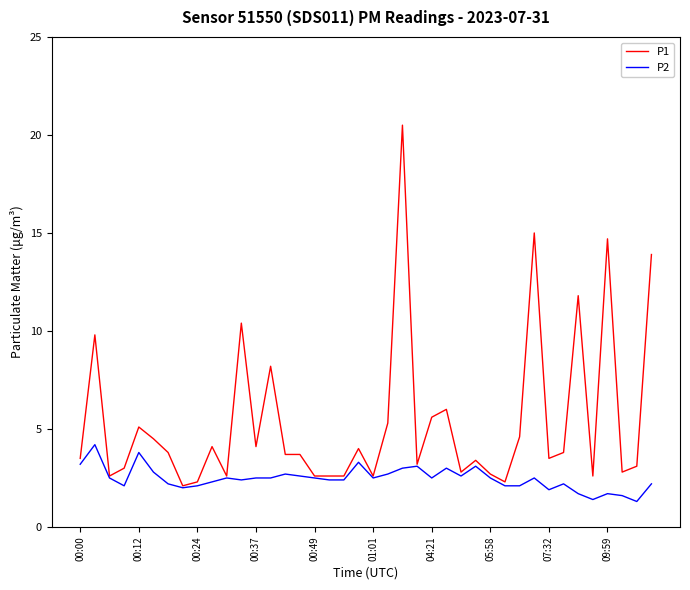

Which series has the largest total across all categories?

P1